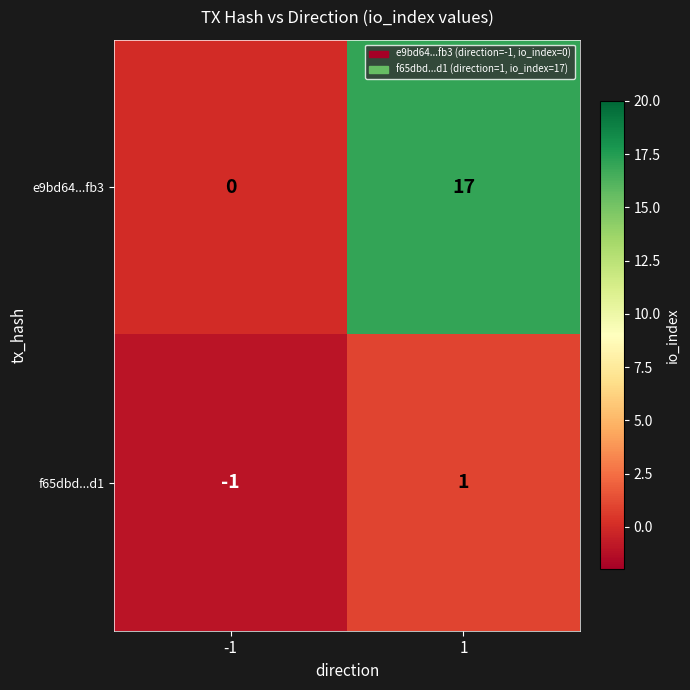

The value of f65dbd...d1 at 1 is 1. True or false?

True